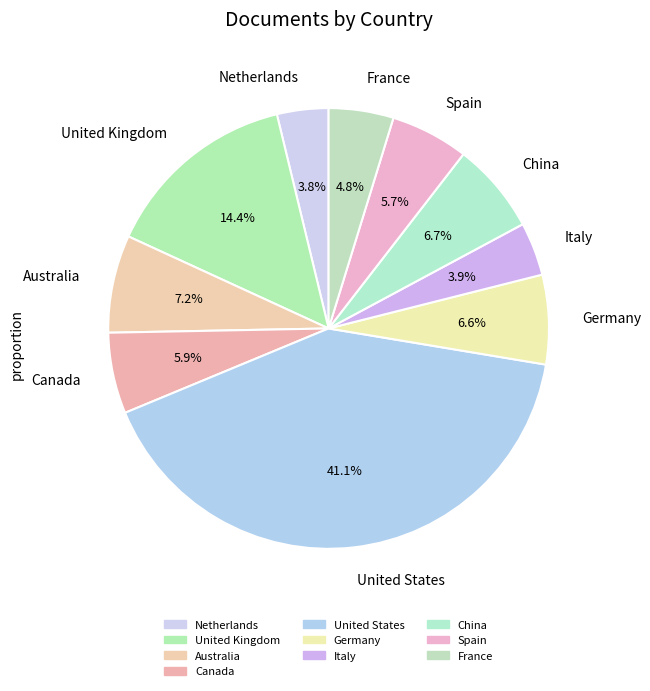

Count the number of slices in the pie.

10